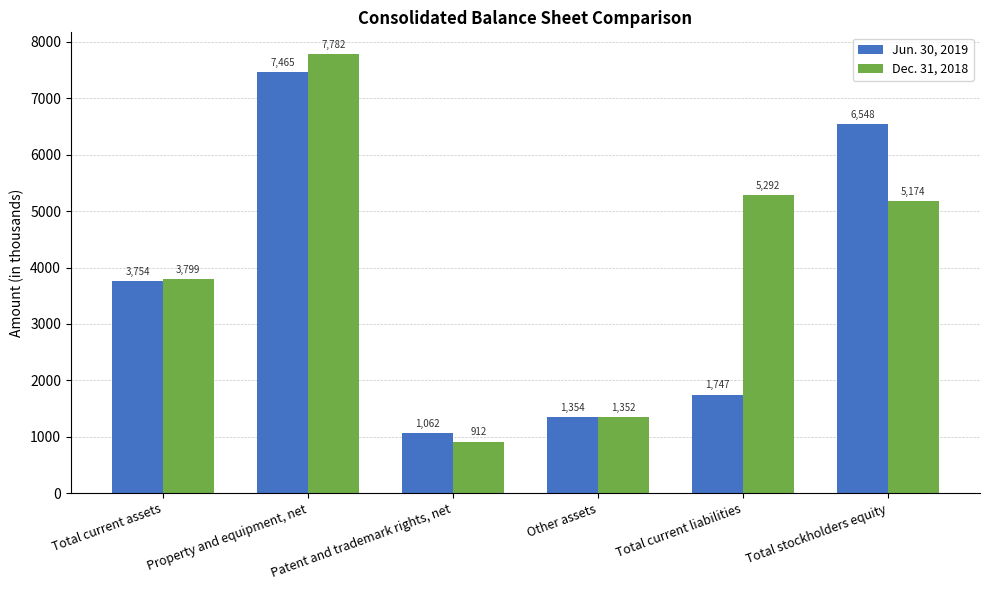

What is the approximate value of Jun. 30, 2019 at Total current assets, to the nearest 100?

3800